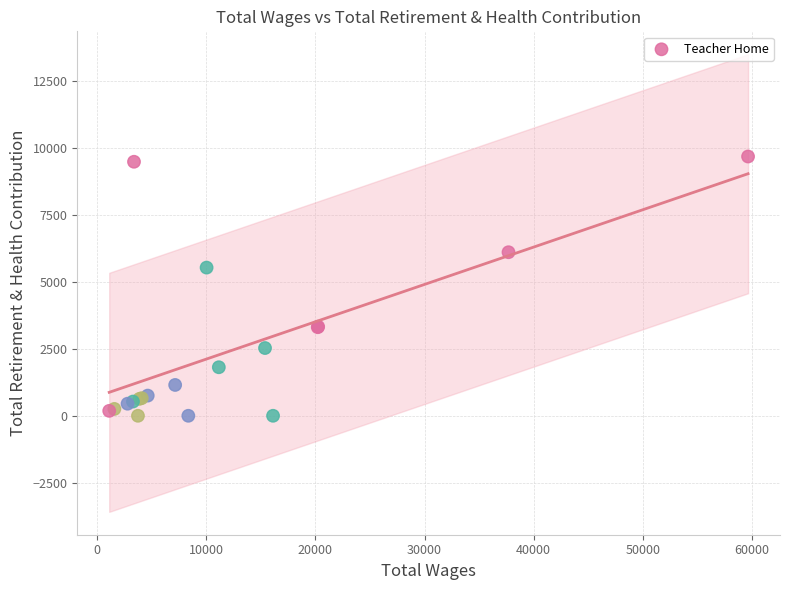

What Y value in the scatter plot is closest to 4839?

5532